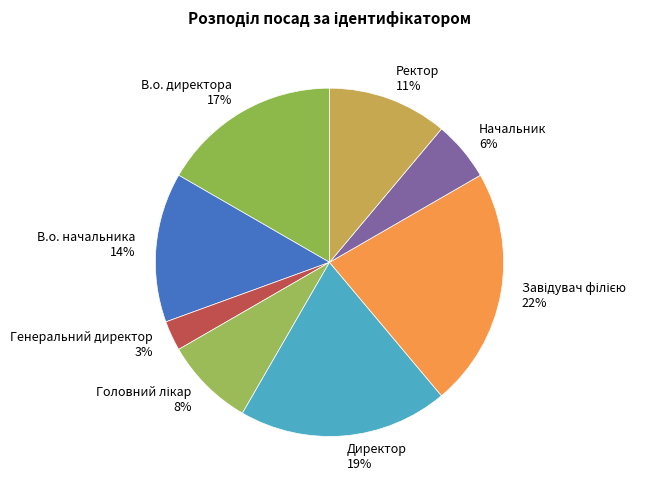

To the nearest percent, what is the average slice percentage?

12%